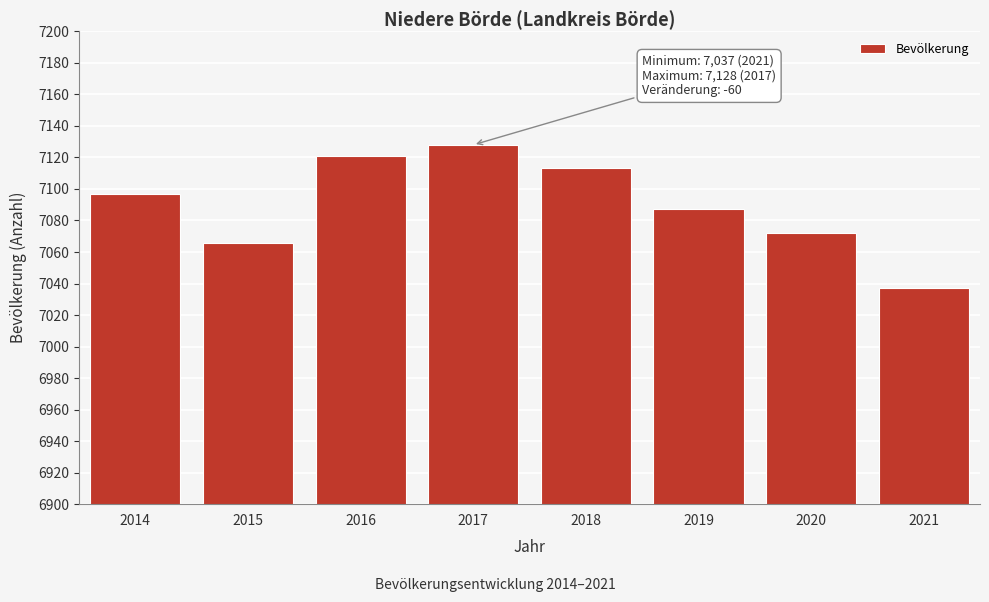

Reading left to right, list all the values displayed in this chart.

2014=7097	2015=7066	2016=7121	2017=7128	2018=7113	2019=7087	2020=7072	2021=7037